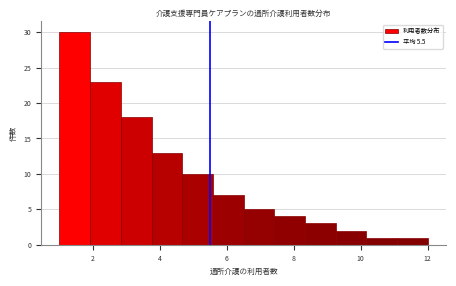

How tall is the bar that spans 3.8 to 4.6 on the x-axis? Neither the bar edges nor the heights are printed on the chart, so give them approximately, as read against the axes.

13